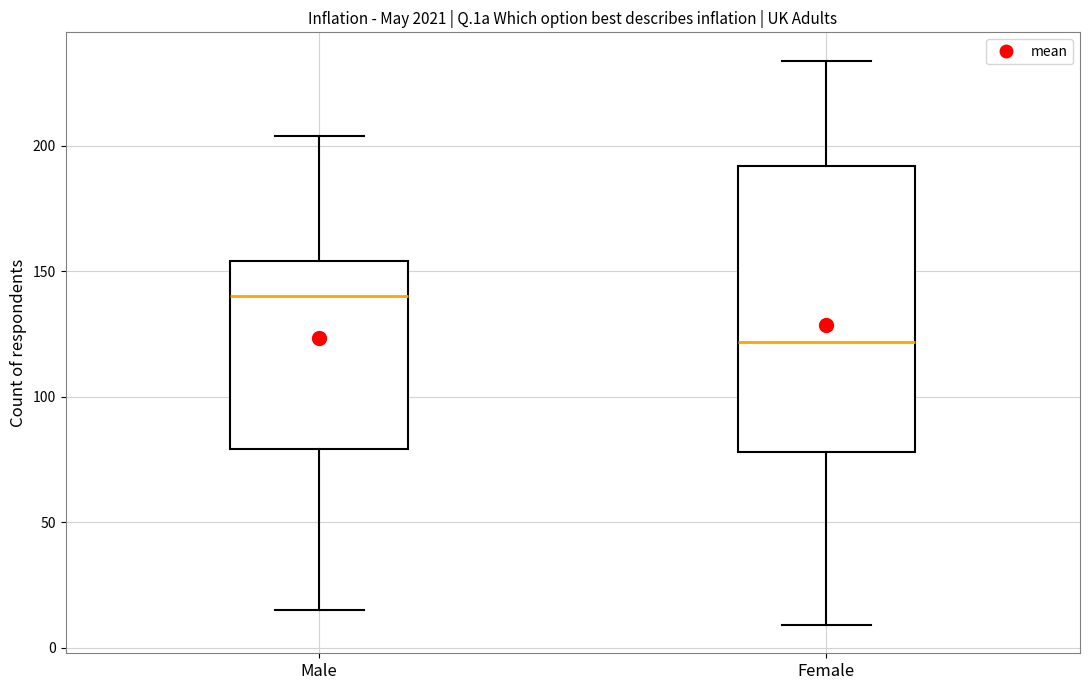

Where is the upper edge of the box for Male on the y-axis? The values are not printed on the chart, so give them approximately, as read against the axis.

155